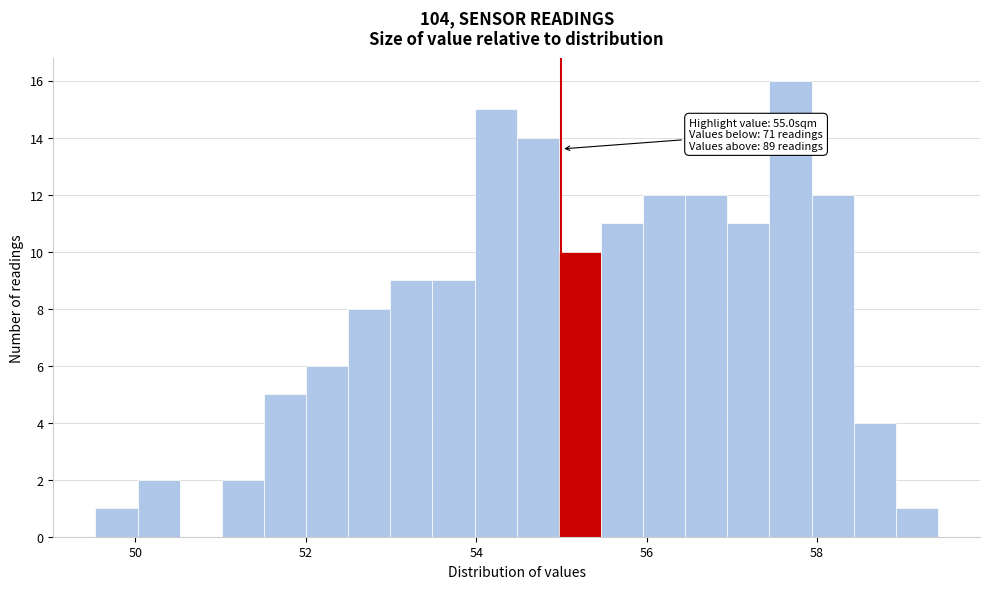

Read against the x-axis, roughly where is the centre of the tallest bar?

57.6